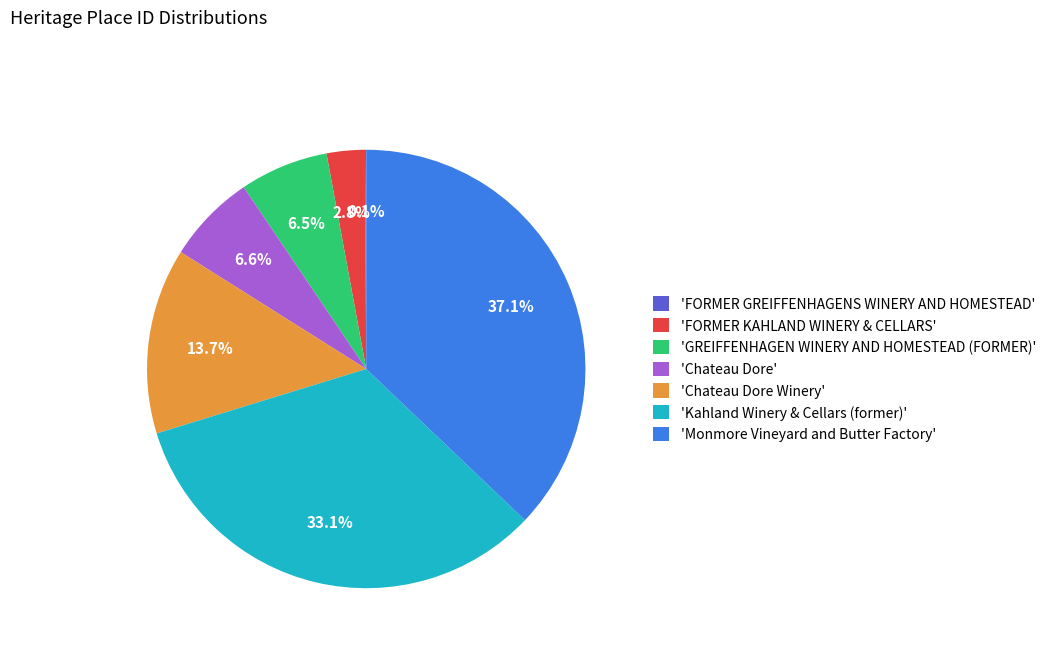

What percentage is NOT represented by 'Kahland Winery & Cellars (former)'?

66.9%